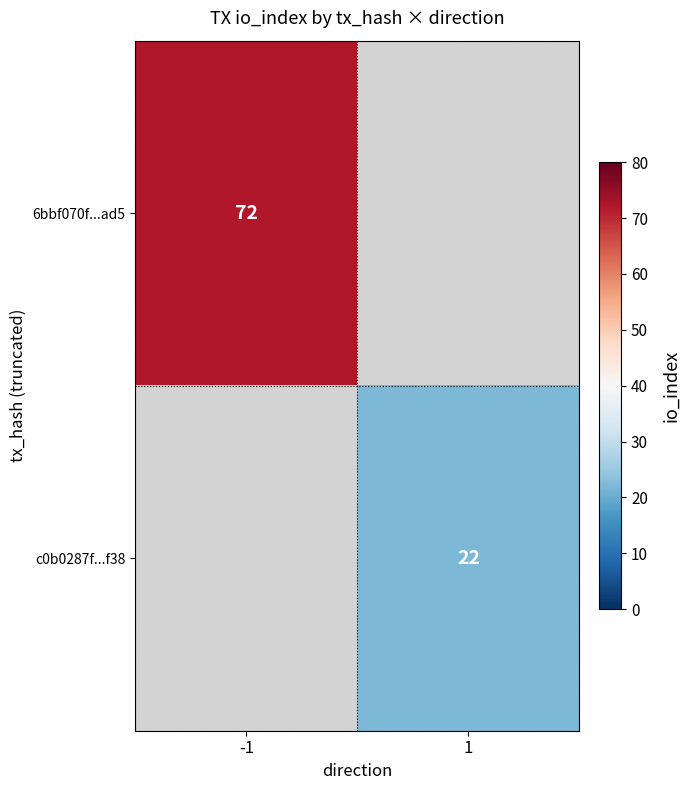

The value of c0b0287f...f38 at 1 is 30. True or false?

False